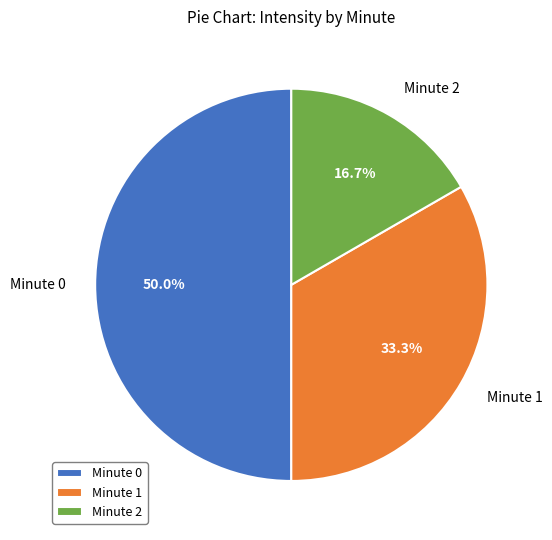

Does Minute 2 account for over 50% of the chart?

No